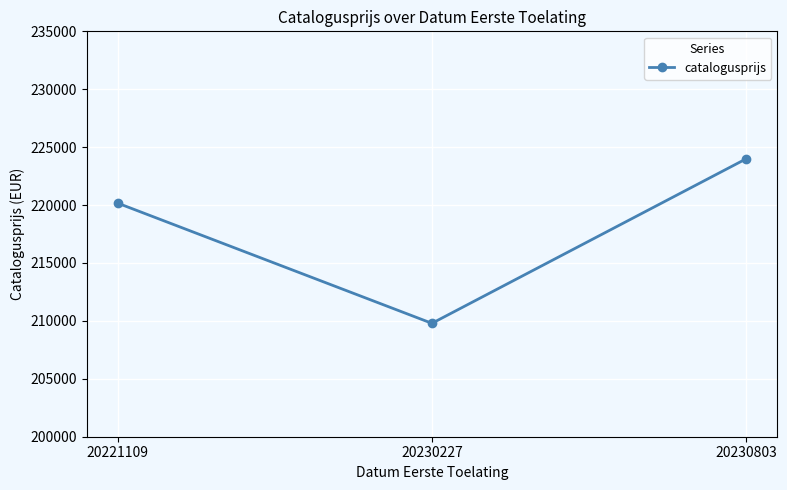

List the labels in order of value, smallest first.

20230227, 20221109, 20230803